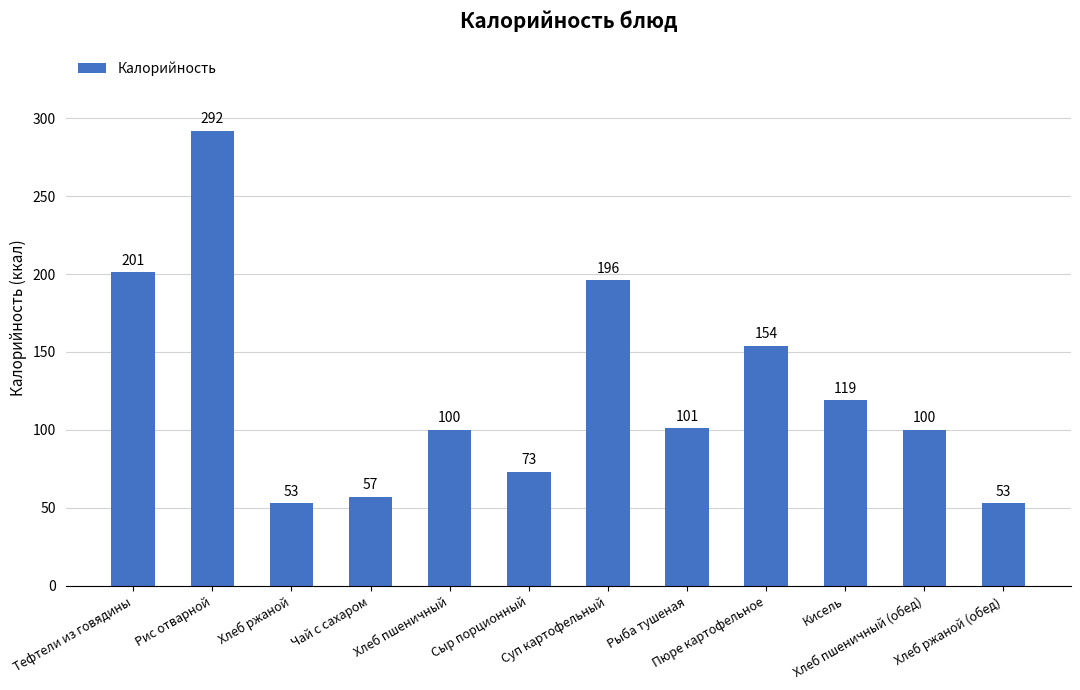

Which label corresponds to the largest value in the chart?

Рис отварной